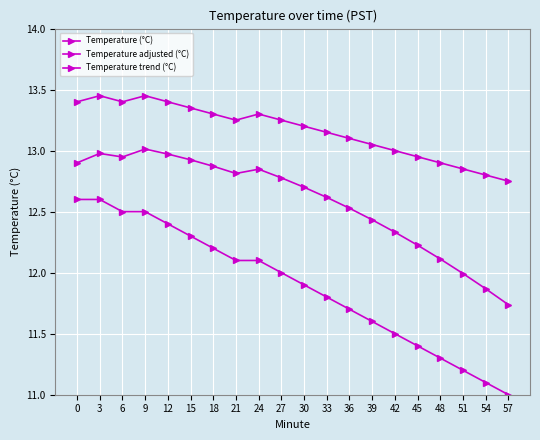

True or false: Temperature (°C) and Temperature adjusted (°C) cross at least once.

False